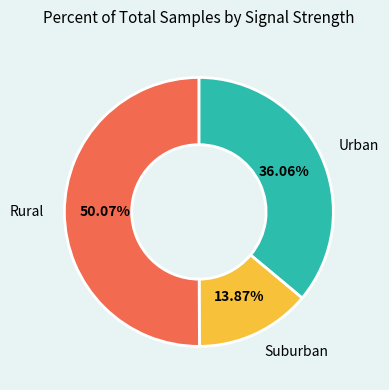

Rank the categories by value from highest to lowest.

Rural, Urban, Suburban